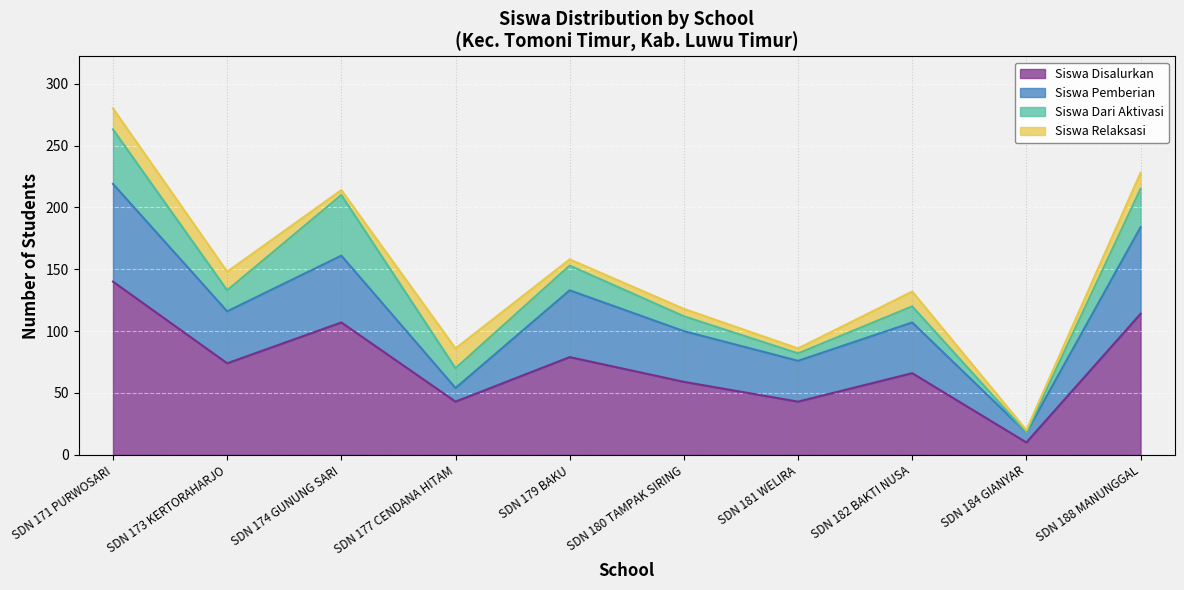

Reading right to left, extract all data points from this chart.

Siswa Disalurkan: SD NEGERI 188 MANUNGGAL=114	SD NEGERI 184 GIANYAR=10	SD NEGERI 182 BAKTI NUSA=66	SD NEGERI 181 WELIRA=43	SD NEGERI 180 TAMPAK SIRING=59	SD NEGERI 179 BAKU=79	SD NEGERI 177 CENDANA HITAM=43	SD NEGERI 174 GUNUNG SARI=107	SD NEGERI 173 KERTORAHARJO=74	SD NEGERI 171 PURWOSARI=140
Siswa Pemberian: SD NEGERI 188 MANUNGGAL=70	SD NEGERI 184 GIANYAR=8	SD NEGERI 182 BAKTI NUSA=41	SD NEGERI 181 WELIRA=33	SD NEGERI 180 TAMPAK SIRING=41	SD NEGERI 179 BAKU=54	SD NEGERI 177 CENDANA HITAM=11	SD NEGERI 174 GUNUNG SARI=54	SD NEGERI 173 KERTORAHARJO=42	SD NEGERI 171 PURWOSARI=79
Siswa Dari Aktivasi: SD NEGERI 188 MANUNGGAL=31	SD NEGERI 184 GIANYAR=0	SD NEGERI 182 BAKTI NUSA=13	SD NEGERI 181 WELIRA=6	SD NEGERI 180 TAMPAK SIRING=12	SD NEGERI 179 BAKU=20	SD NEGERI 177 CENDANA HITAM=16	SD NEGERI 174 GUNUNG SARI=49	SD NEGERI 173 KERTORAHARJO=17	SD NEGERI 171 PURWOSARI=44
Siswa Relaksasi: SD NEGERI 188 MANUNGGAL=13	SD NEGERI 184 GIANYAR=2	SD NEGERI 182 BAKTI NUSA=12	SD NEGERI 181 WELIRA=4	SD NEGERI 180 TAMPAK SIRING=6	SD NEGERI 179 BAKU=5	SD NEGERI 177 CENDANA HITAM=16	SD NEGERI 174 GUNUNG SARI=4	SD NEGERI 173 KERTORAHARJO=15	SD NEGERI 171 PURWOSARI=17